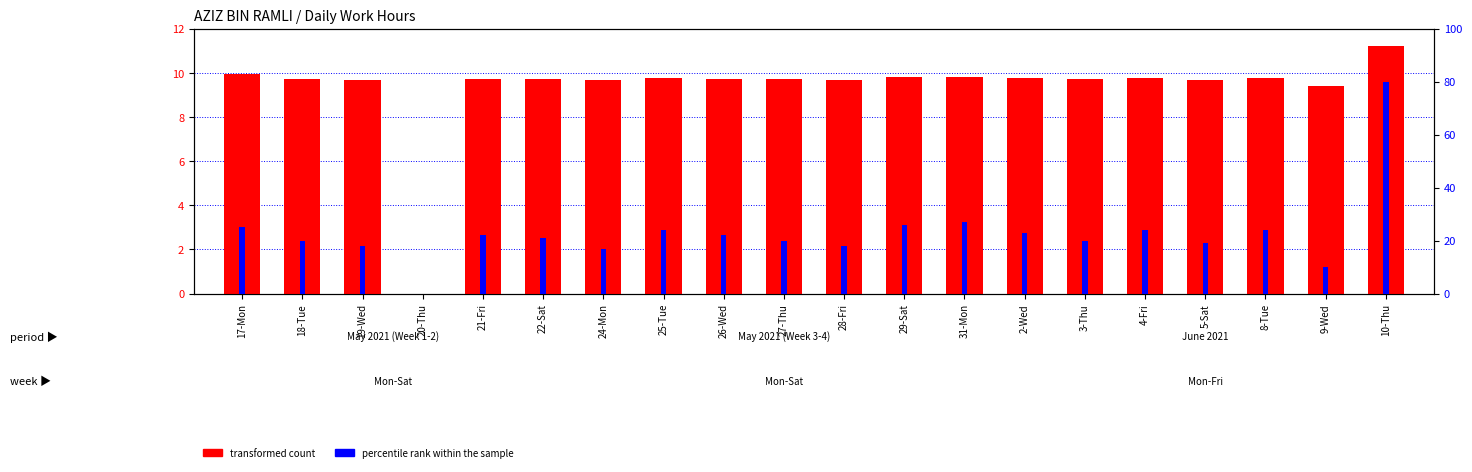

Where does the percentile rank within the sample series first go above 22?

17-Mon